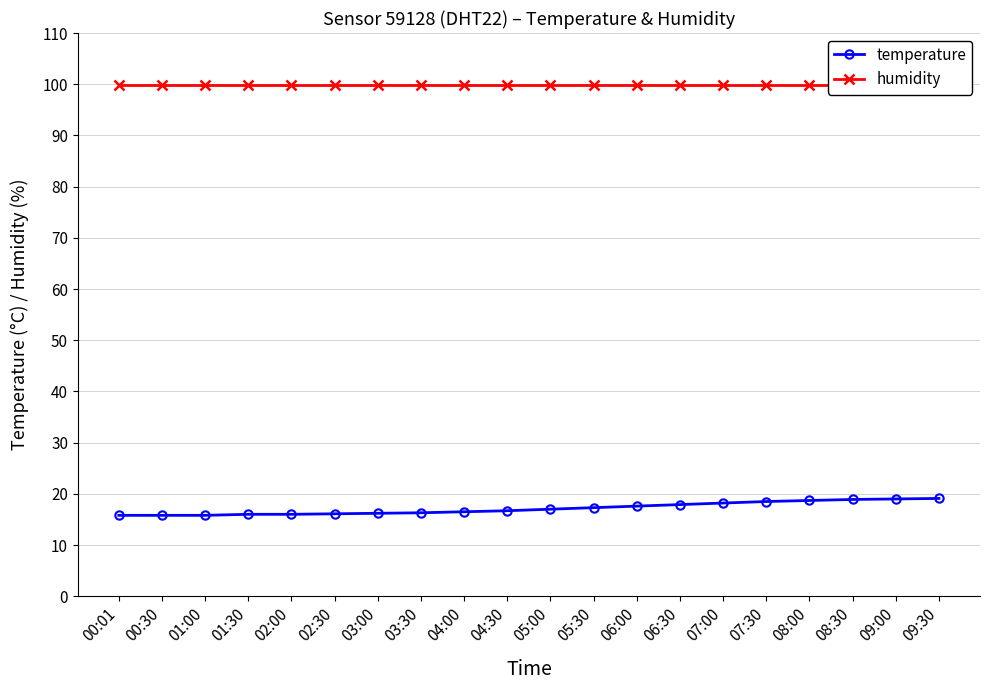

True or false: humidity has more than 0 points higher than both neighbors.

False